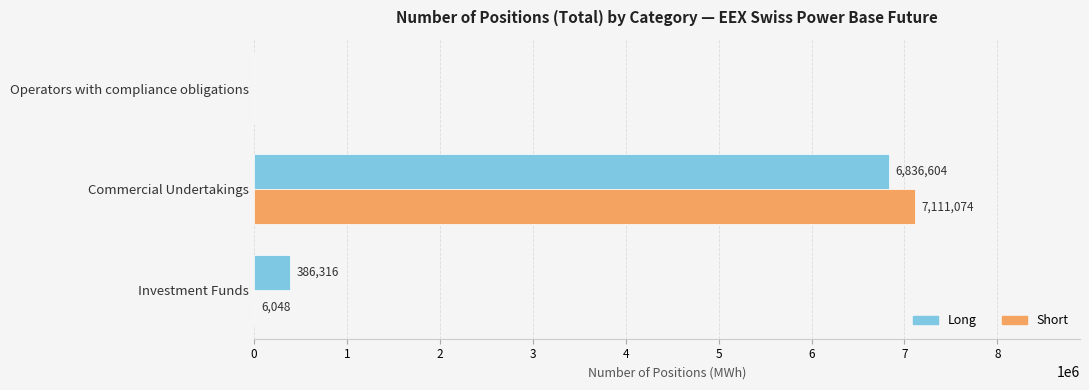

What is the highest value of the Short series?

7111074